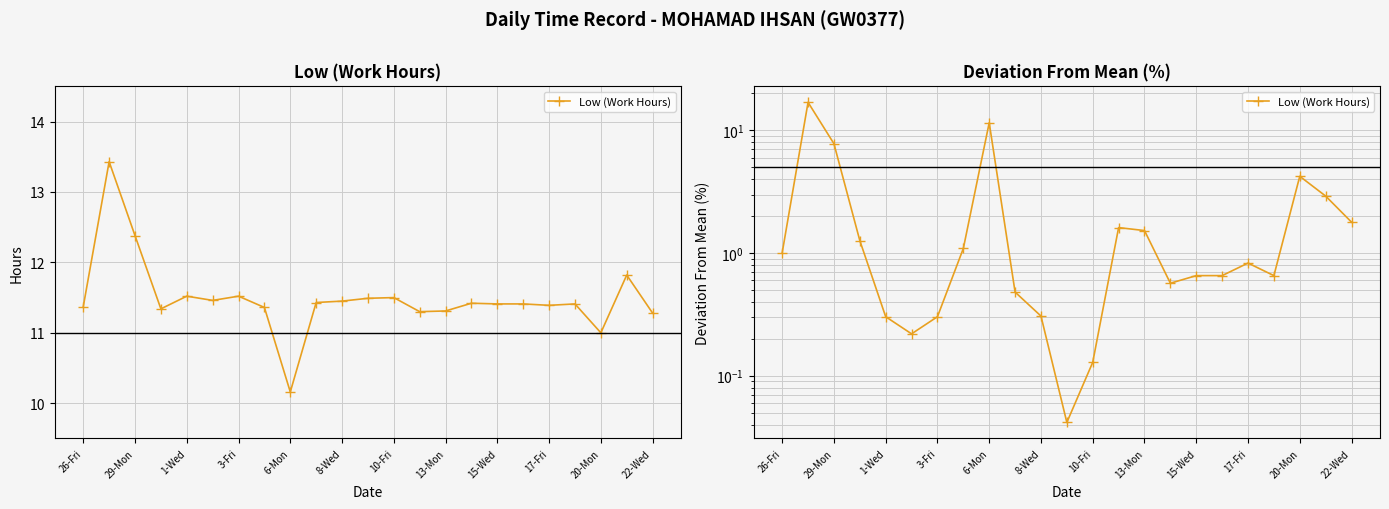

Count the number of data series in this chart.

1